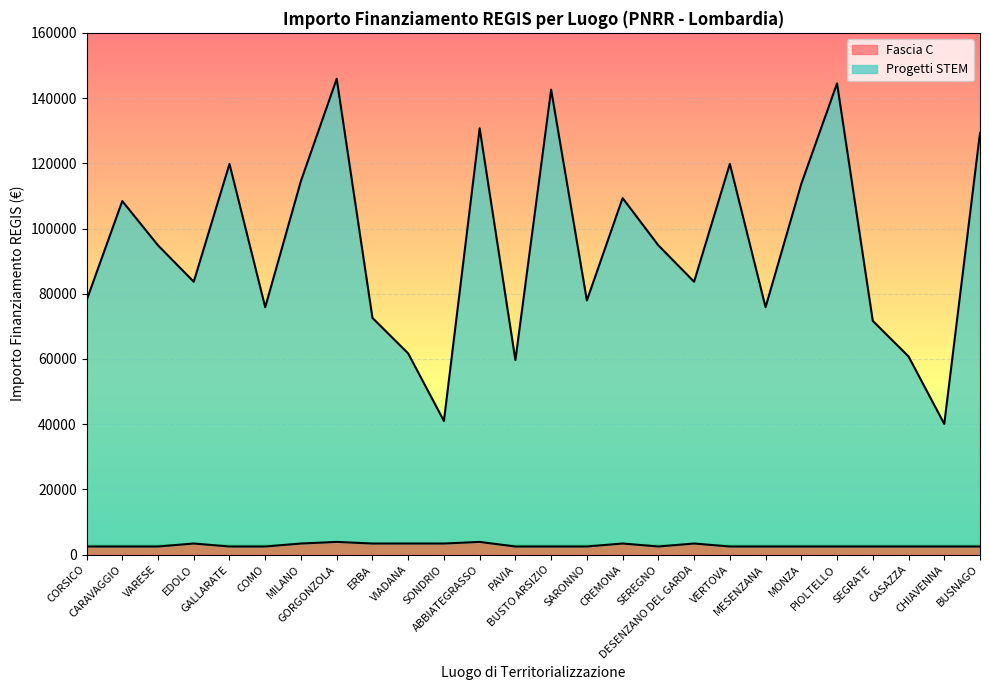

Reading right to left, what are all the values shown in this chart?

Fascia C: BUSNAGO=2498.0	CHIAVENNA=2498.0	CASAZZA=2498.0	SEGRATE=2498.0	PIOLTELLO=2498.0	MONZA=2498.0	MESENZANA=2498.0	VERTOVA=2498.0	DESENZANO DEL GARDA=3413.0	SEREGNO=2498.0	CREMONA=3413.0	SARONNO=2498.0	BUSTO ARSIZIO=2498.0	PAVIA=2498.0	ABBIATEGRASSO=3903.0	SONDRIO=3413.0	VIADANA=3413.0	ERBA=3413.0	GORGONZOLA=3903.0	MILANO=3413.0	COMO=2498.0	GALLARATE=2498.0	EDOLO=3413.0	VARESE=2498.0	CARAVAGGIO=2498.0	CORSICO=2498.0
Progetti STEM: BUSNAGO=129321.9	CHIAVENNA=40075.6	CASAZZA=60771.5	SEGRATE=71678.1	PIOLTELLO=144502.3	MONZA=113696.7	MESENZANA=75873.7	VERTOVA=119809.1	DESENZANO DEL GARDA=83683.1	SEREGNO=94839.9	CREMONA=109328.0	SARONNO=77940.6	BUSTO ARSIZIO=142585.5	PAVIA=59641.9	ABBIATEGRASSO=130726.9	SONDRIO=40990.6	VIADANA=61686.5	ERBA=72593.1	GORGONZOLA=145907.3	MILANO=114611.7	COMO=75873.7	GALLARATE=119809.1	EDOLO=83683.1	VARESE=94839.9	CARAVAGGIO=108413.0	CORSICO=77940.6